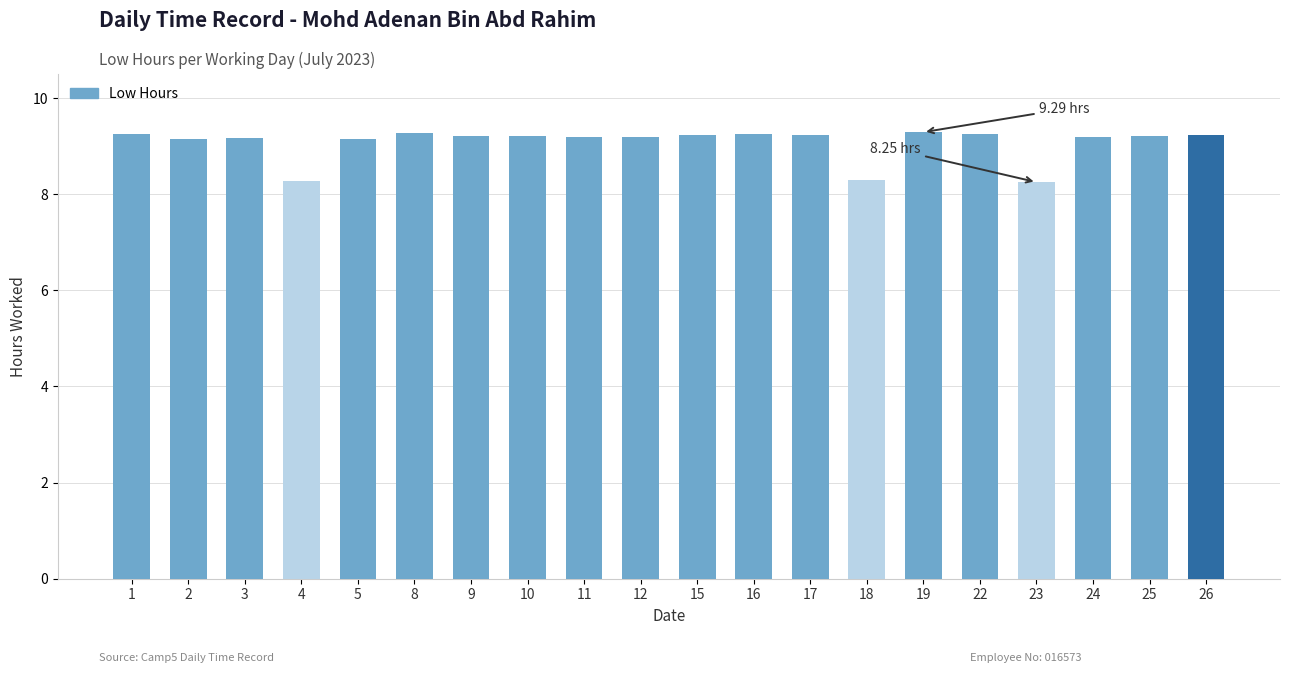

The value at 10 is 9.2. True or false?

True